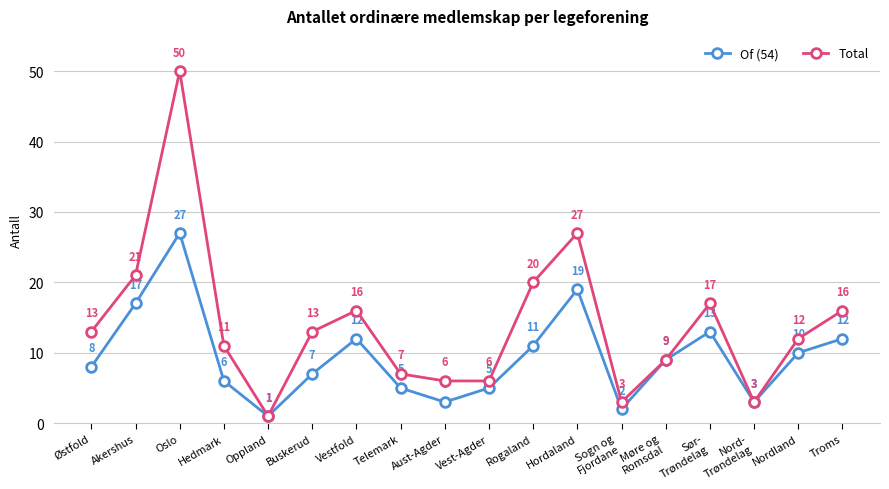

Where is Total nearest to the value 25?

Hordaland